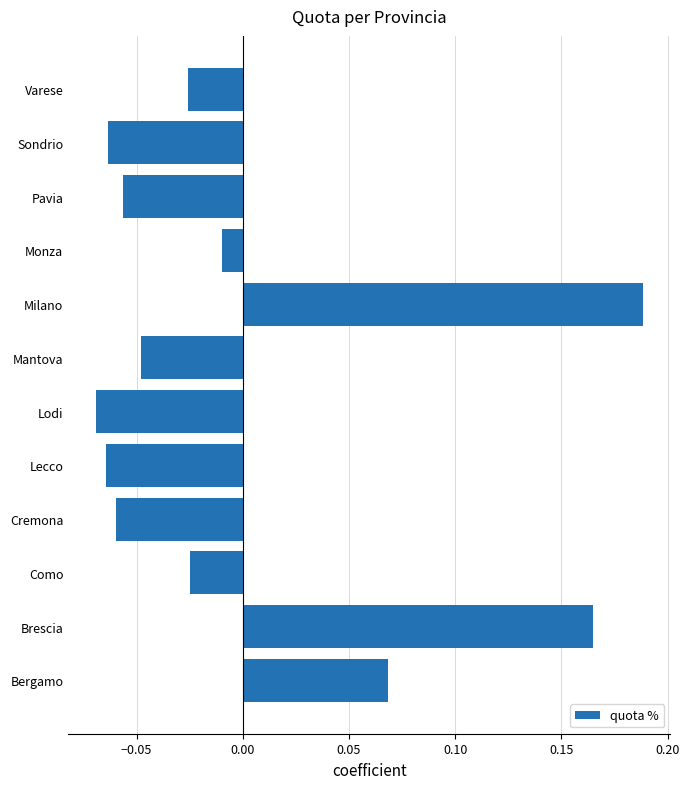

At which category does the chart reach its minimum across all series?

Lodi